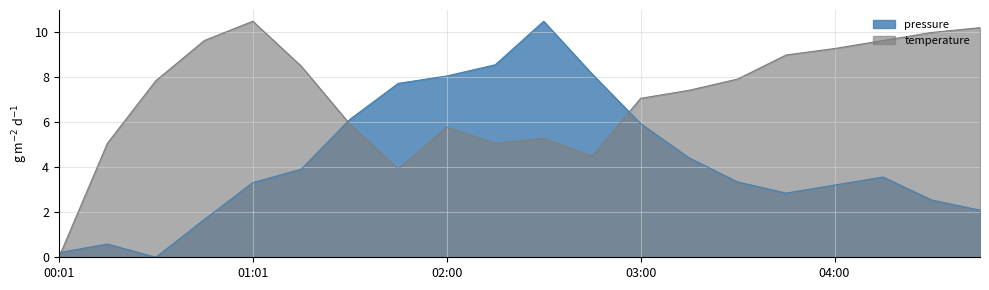

How many data points in pressure are less than 3?

7